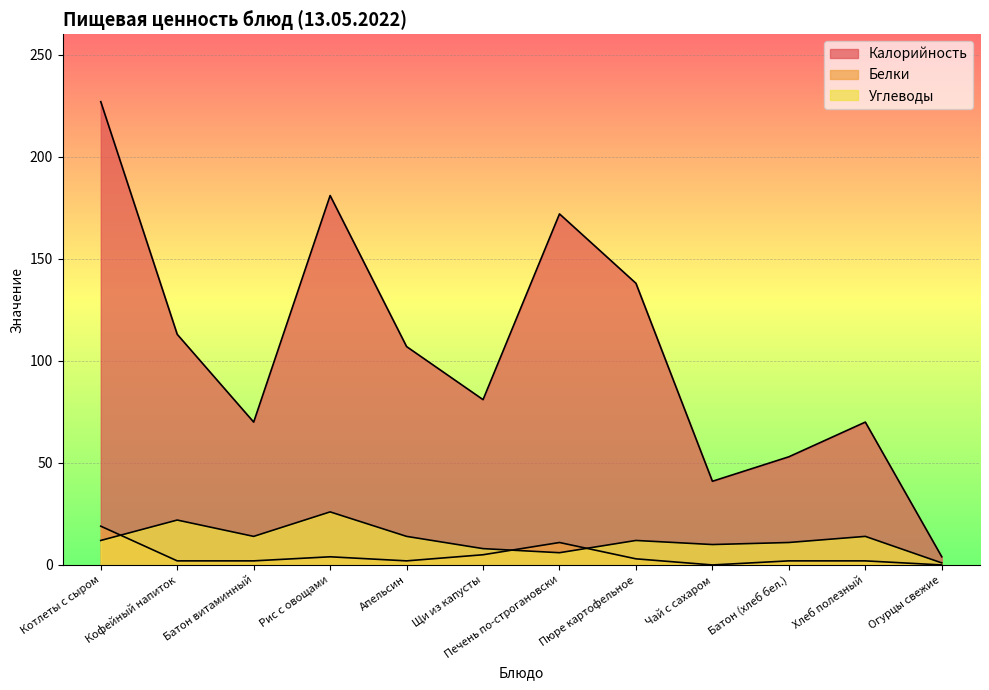

How many lines are shown in the chart?

3